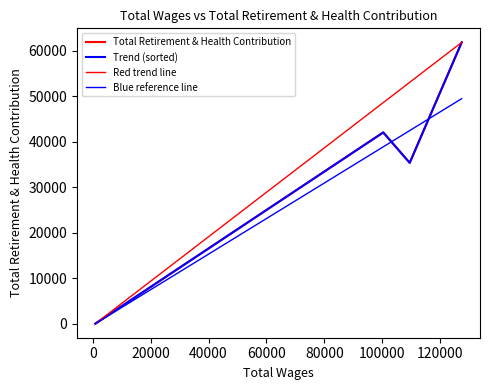

True or false: the data has more than 0 interior local peaks.

True